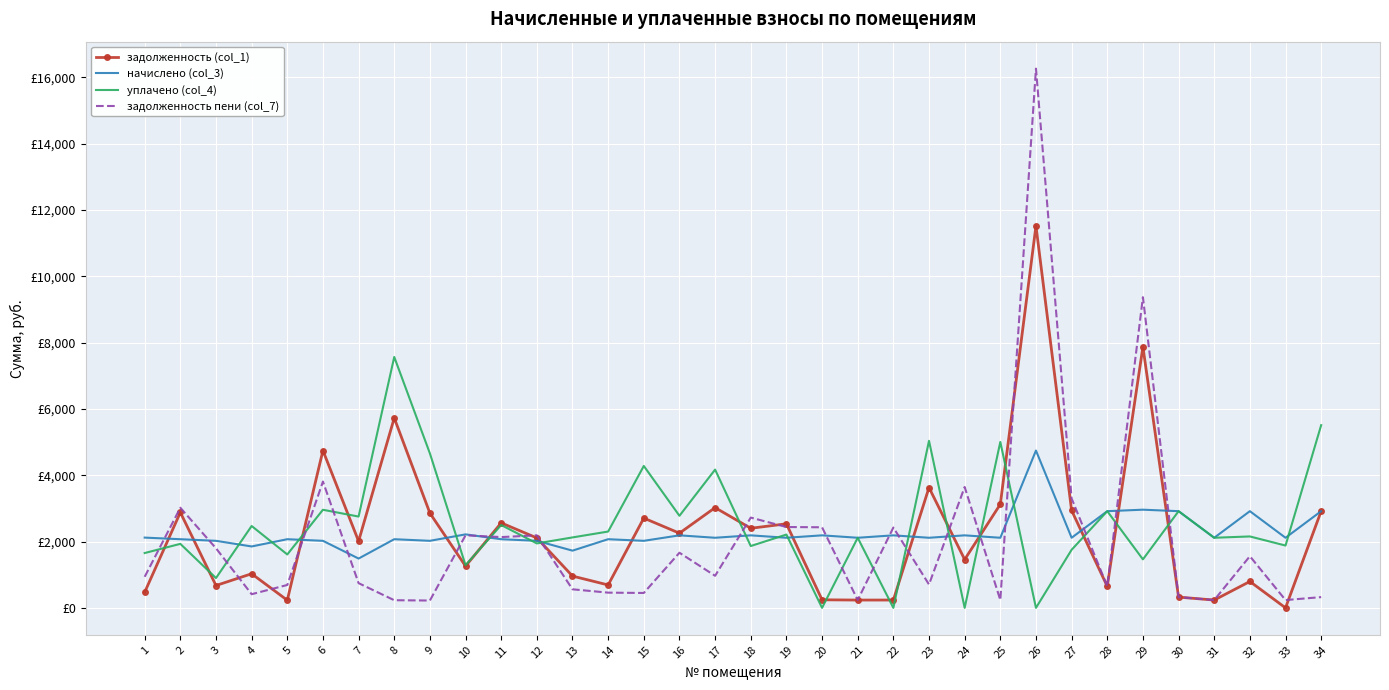

Which series ends up on top after the final intersection of задолженность пени (col_7) and задолженность (col_1)?

задолженность (col_1)